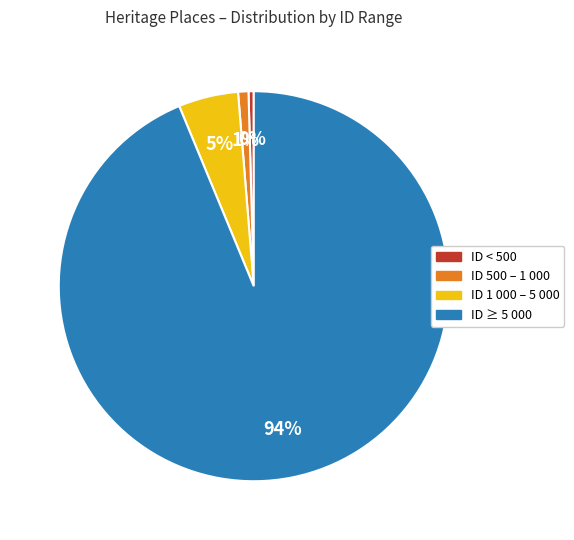

Which category has the biggest portion of the pie?

ID ≥ 5 000